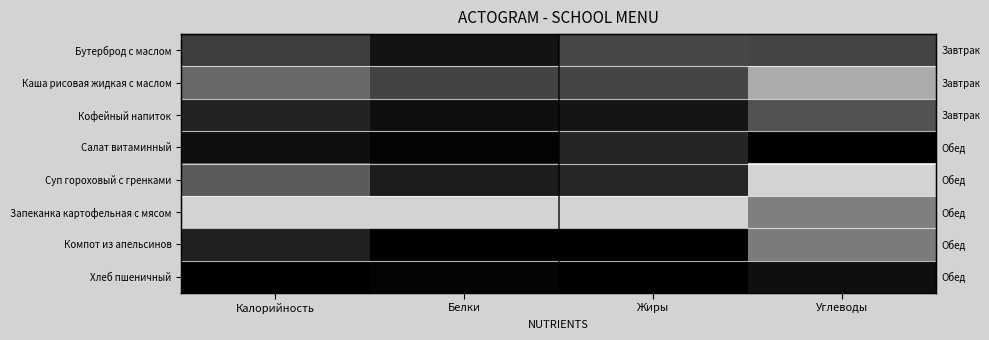

At which category does the chart reach its minimum across all series?

Углеводы